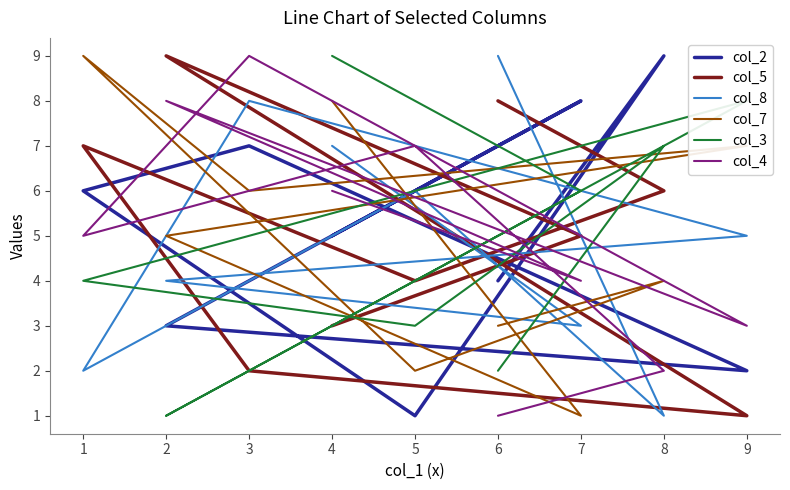

What is the difference between the highest and lowest values at 6?

8